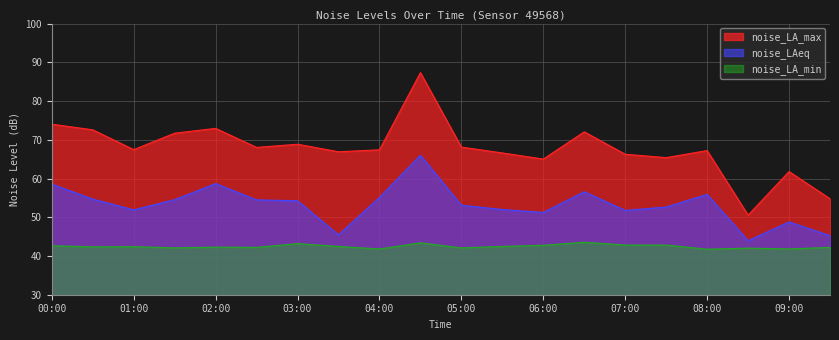

True or false: noise_LA_max and noise_LA_min intersect in this chart.

False